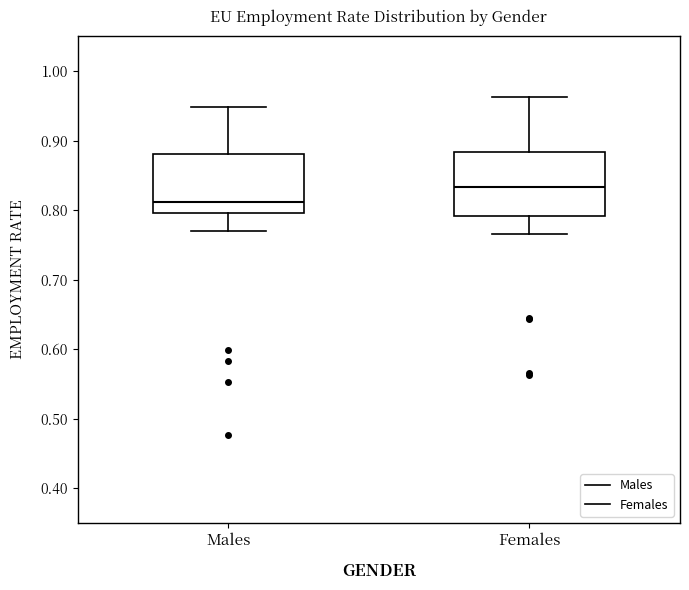

Reading left to right, read every box against the y-axis: the position of its median line, the range the box covers, and the ends of its whiskers. The values are not printed on the chart, so give them approximately, as read against the axis.

Males: median 0.81, box 0.80 to 0.88, whiskers 0.77 to 0.95
Females: median 0.83, box 0.79 to 0.88, whiskers 0.77 to 0.96